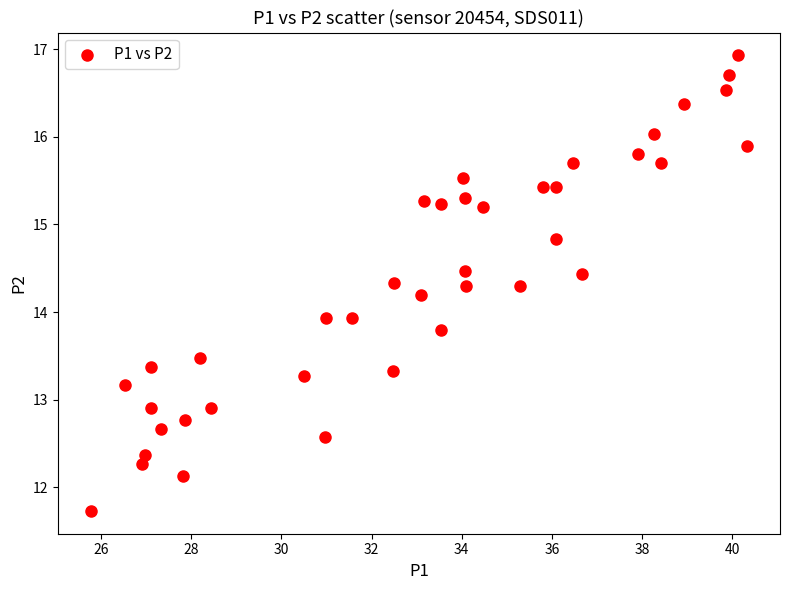

What is the range of Y values (max minus min)?

5.2